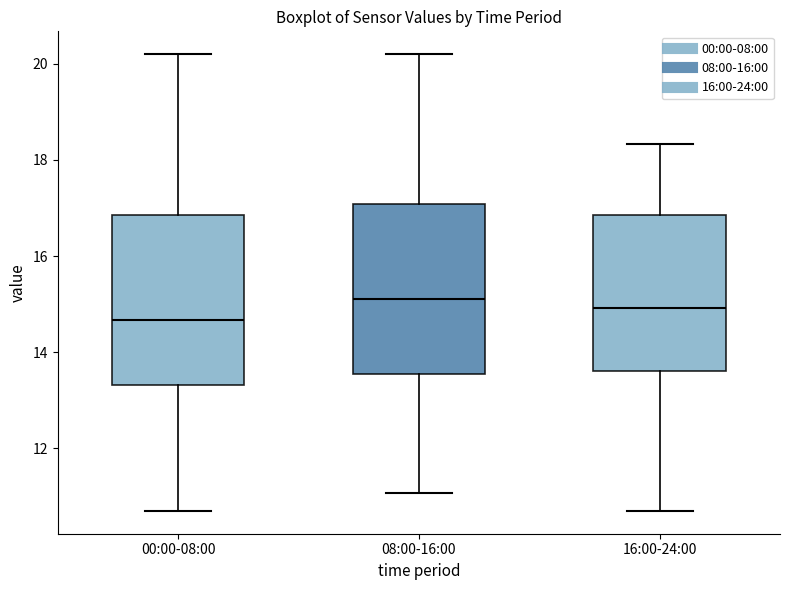

Reading left to right, transcribe this box plot: for each box, give where its median line is, the range the box spans, and where its two whiskers end, as read against the y-axis. The values are not printed on the chart, so give them approximately, as read against the axis.

00:00-08:00: median 14.6, box 13.4 to 16.8, whiskers 10.8 to 20.2
08:00-16:00: median 15.2, box 13.6 to 17.0, whiskers 11.0 to 20.2
16:00-24:00: median 15.0, box 13.6 to 16.8, whiskers 10.8 to 18.4